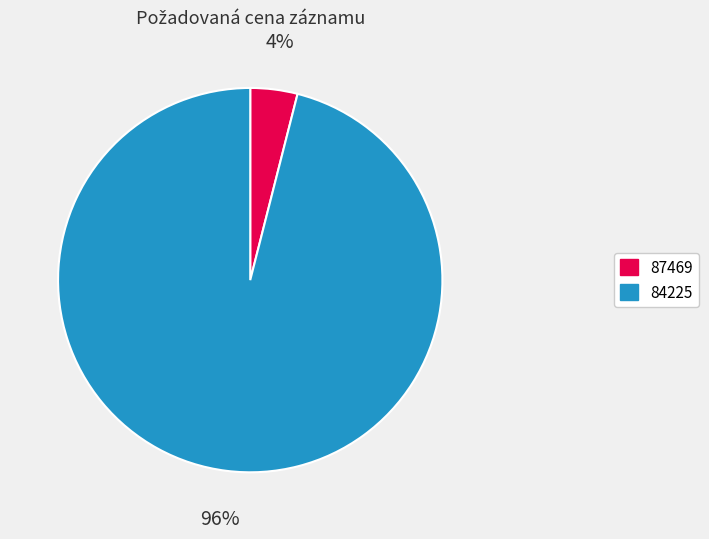

The 87469 slice represents 4% of the pie. True or false?

True